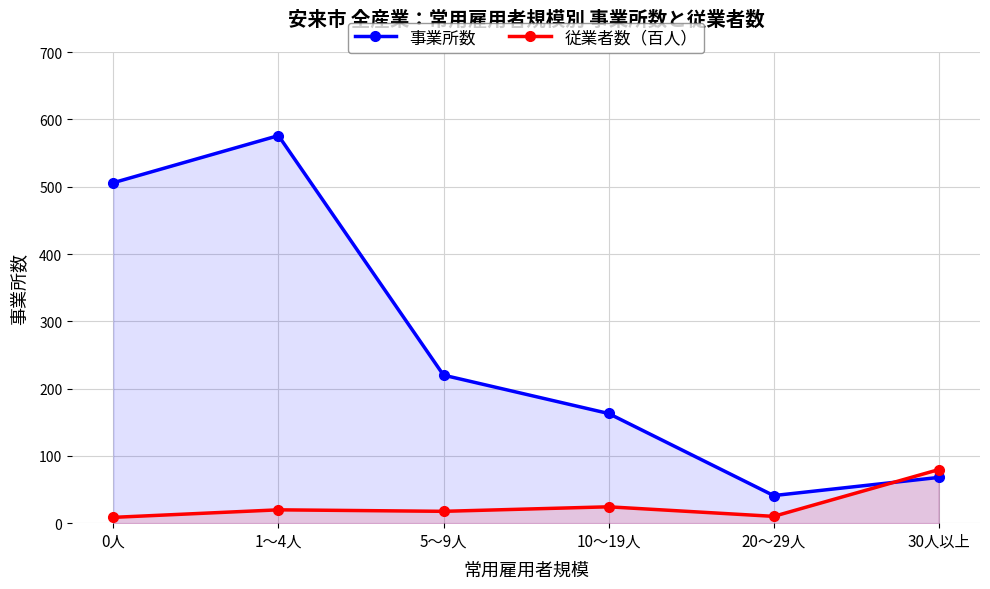

Which has a higher value, 0人 or 30人以上?

0人